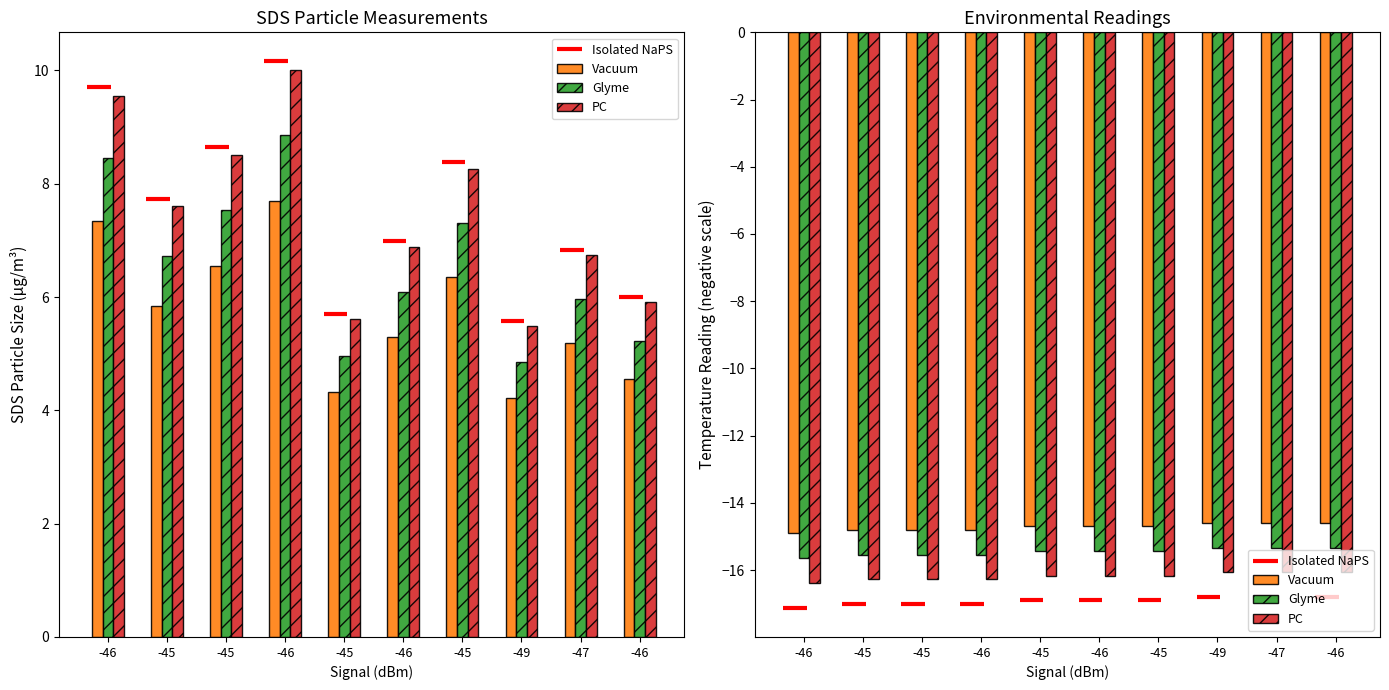

How many bars are there in total?

30